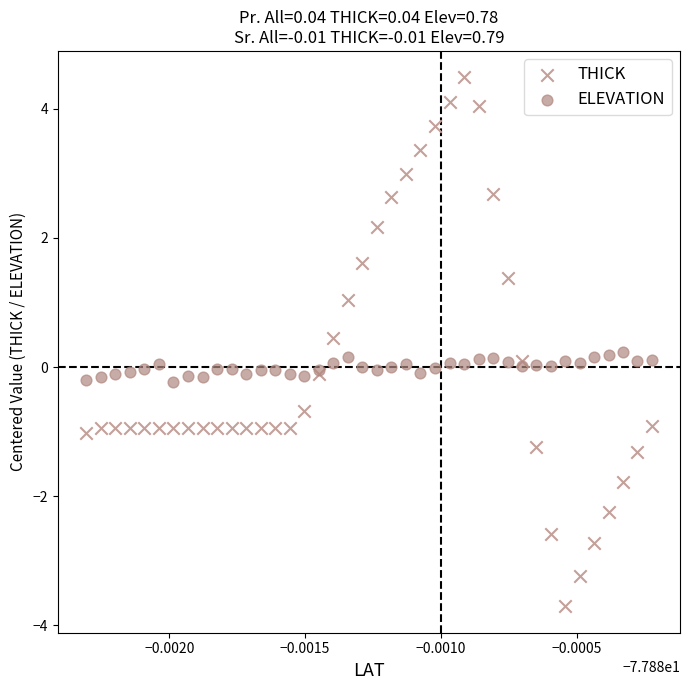

Which series contains the lowest Y value?

THICK